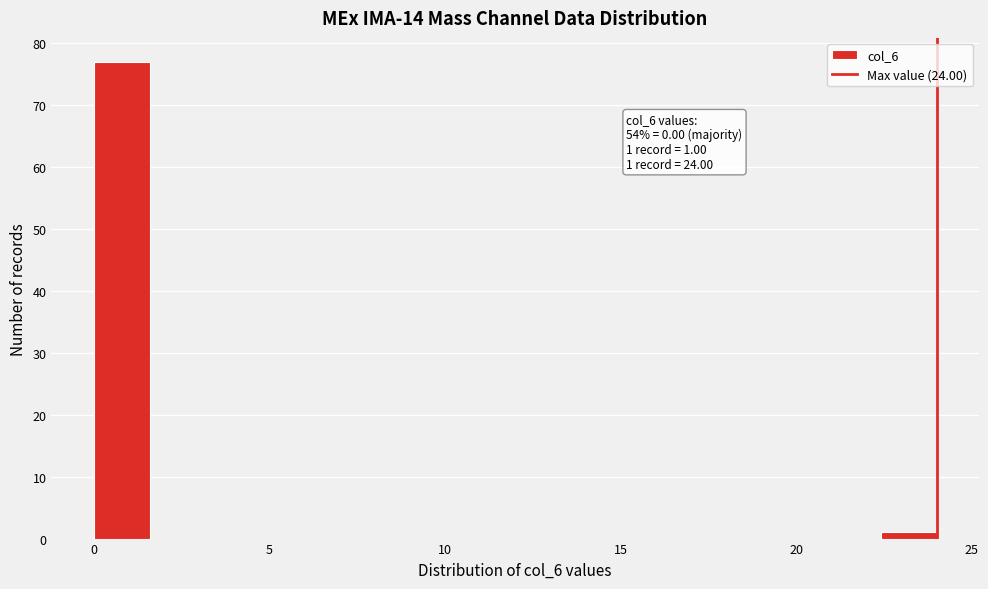

Around what value on the x-axis is the tallest bar? Give the approximate position of its centre, as read against the axis.

1.0